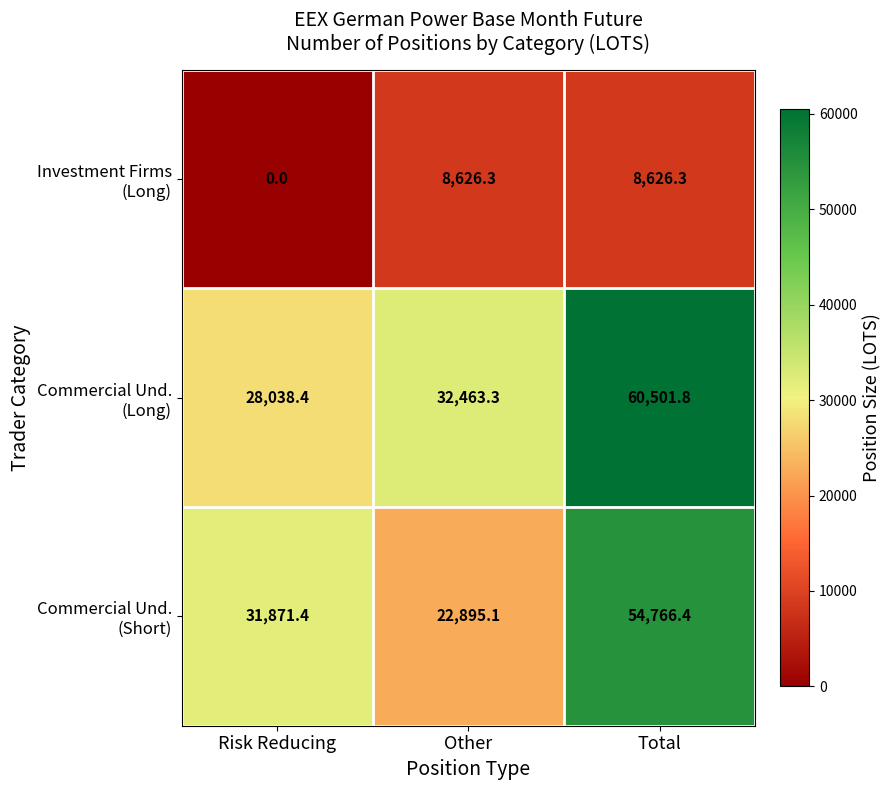

What is the spread (max minus min) of values at Total?

51875.5